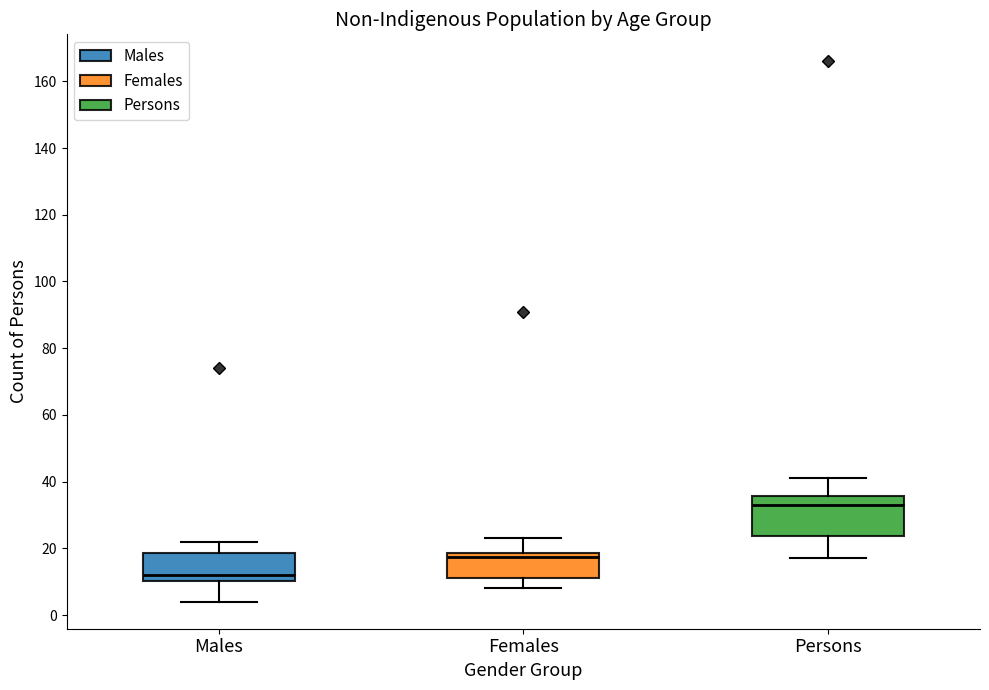

Comparing the boxes themselves (not the whiskers), which one is the tallest?

Persons